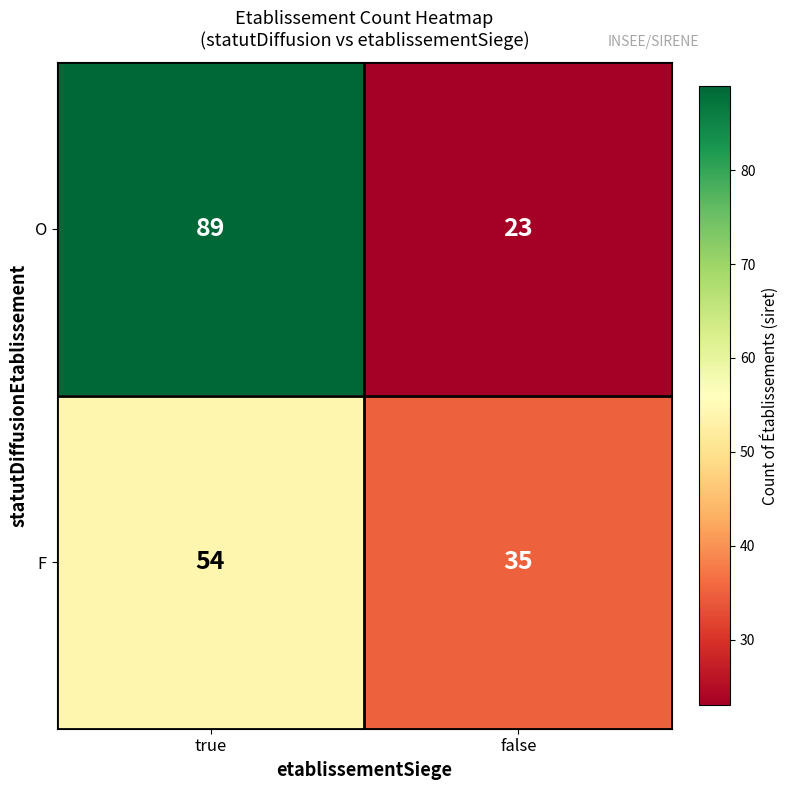

What is the difference between the maximum and minimum values in the F series?

19